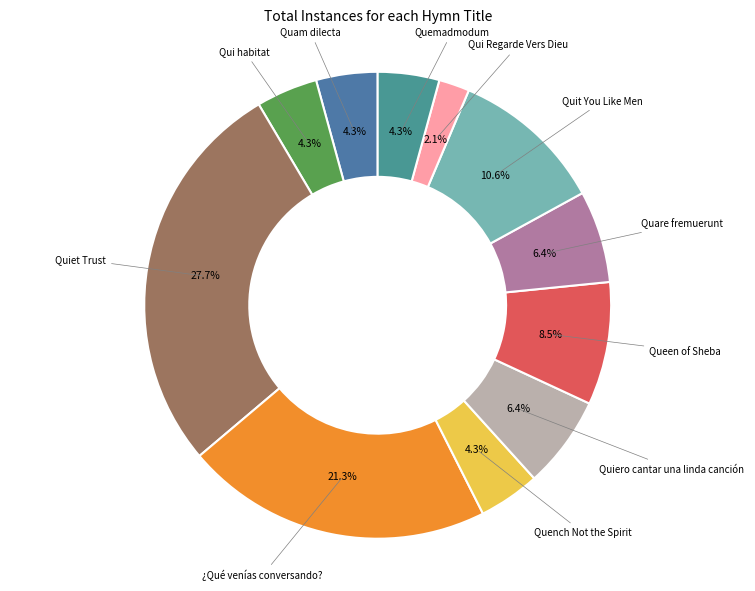

To the nearest percent, what is the difference between the largest and smallest slice percentages?

26%